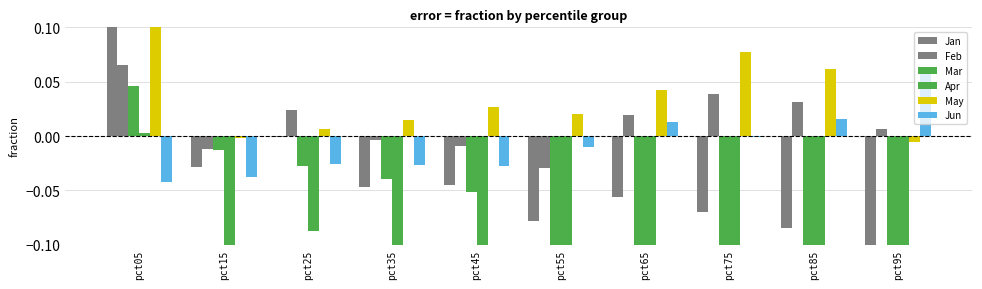

List the series in order of their peak value, lowest first.

Apr, Mar, Jun, Feb, May, Jan